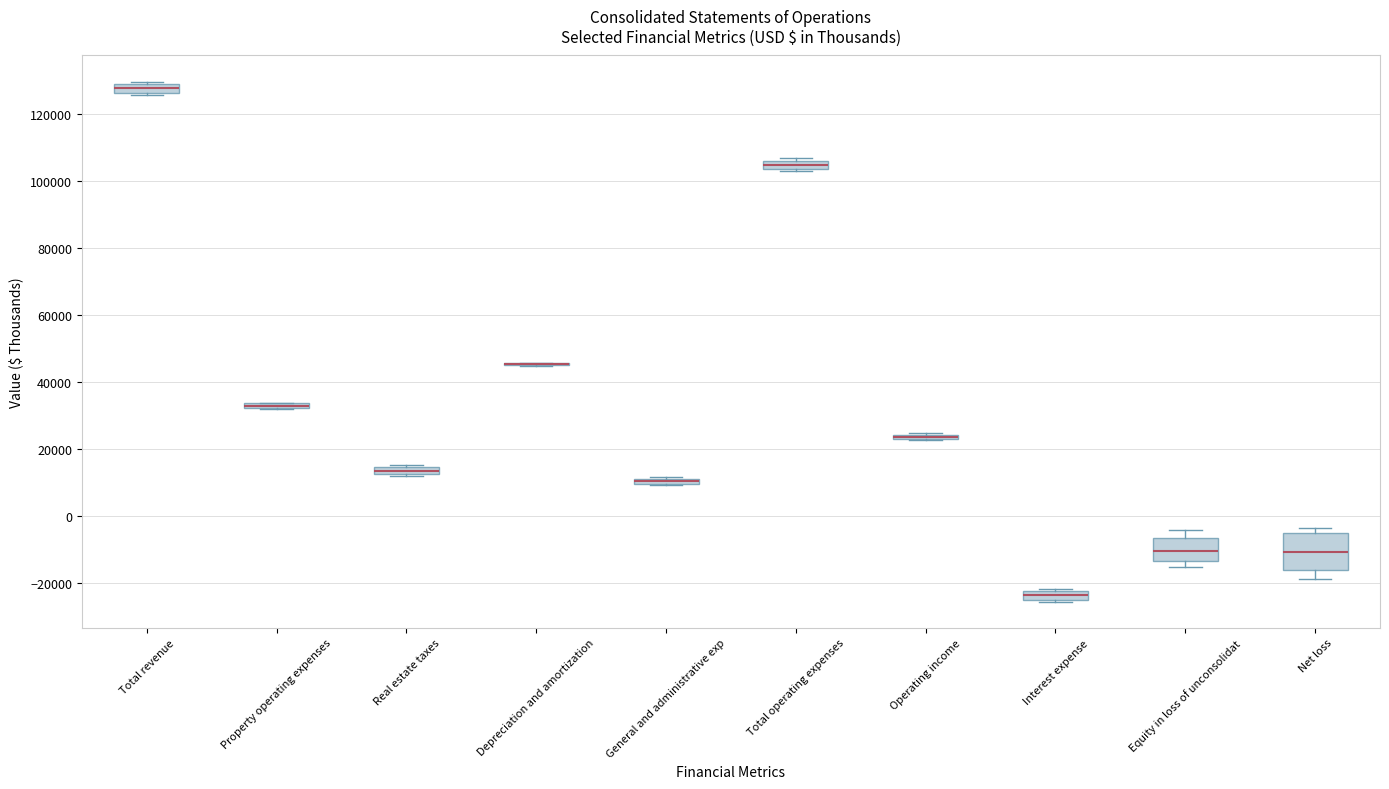

Where is the lower edge of the box for Net loss on the y-axis? The values are not printed on the chart, so give them approximately, as read against the axis.

-16000